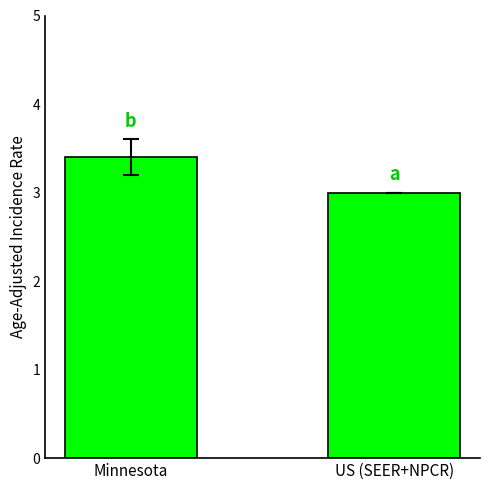

True or false: the data shows 3.0 at US (SEER+NPCR).

True